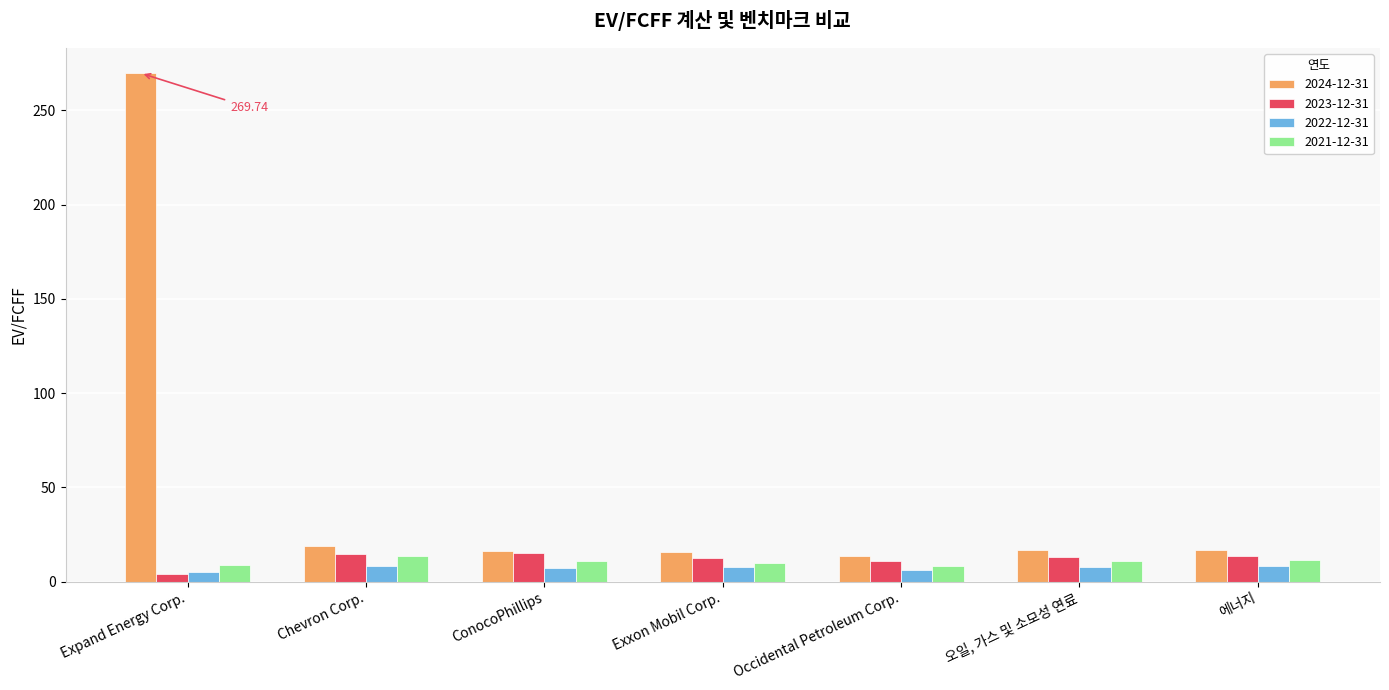

What is the sum of all 2023-12-31 values?

83.9